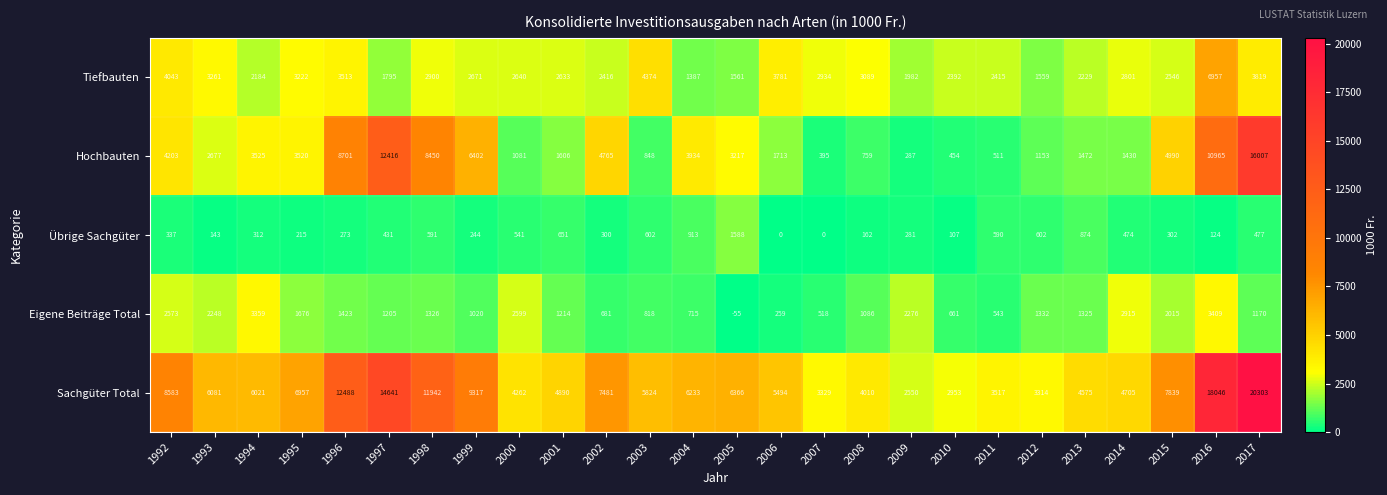

Is it true that Hochbauten equals 3934 at 2004?

True